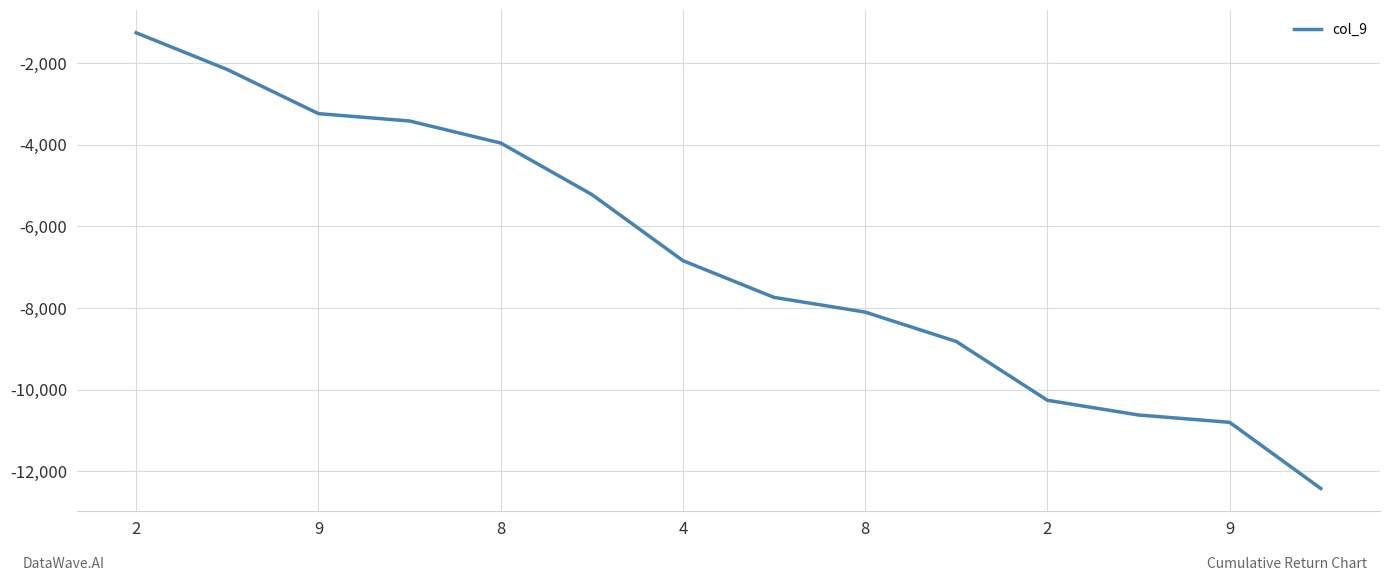

Does the chart display data point markers on the line(s)?

No